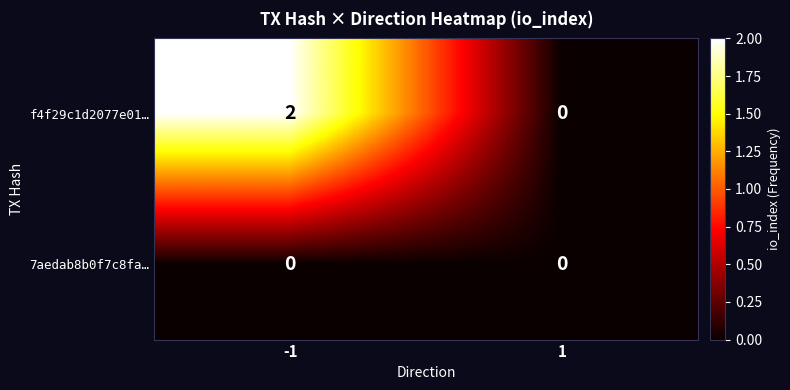

Rank the series by their maximum value, from highest to lowest.

f4f29c1d2077e01…, 7aedab8b0f7c8fa…